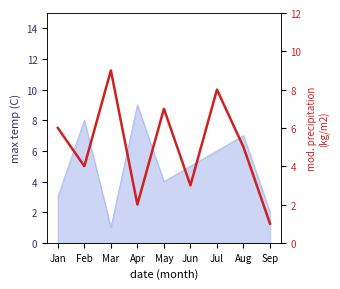

Reading left to right, extract all data points from this chart.

6	4	9	2	7	3	8	5	1